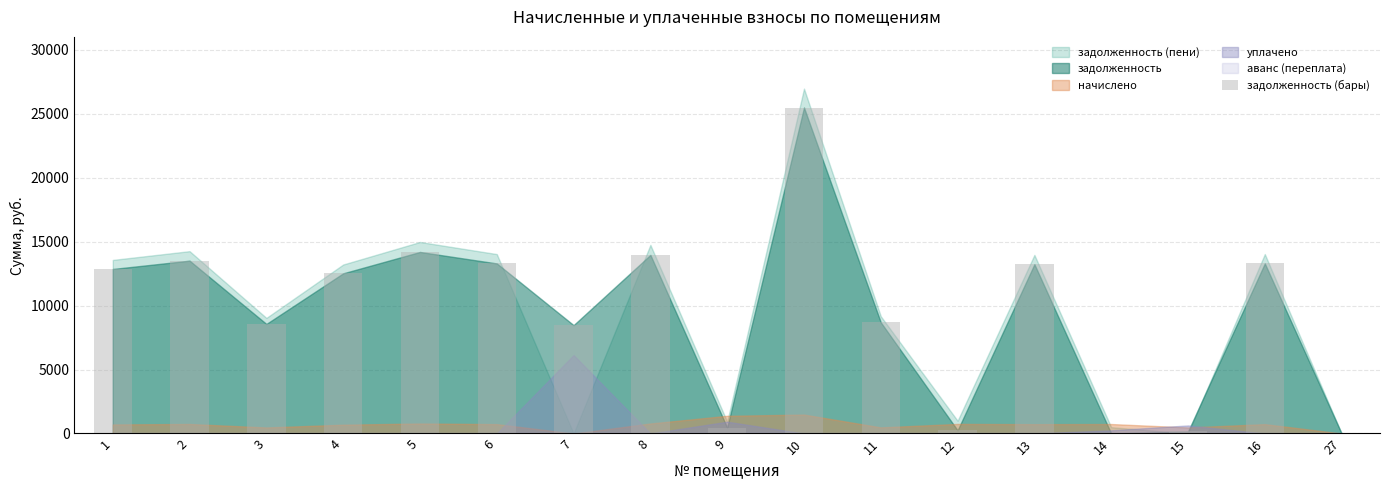

Are the bars horizontal?

No